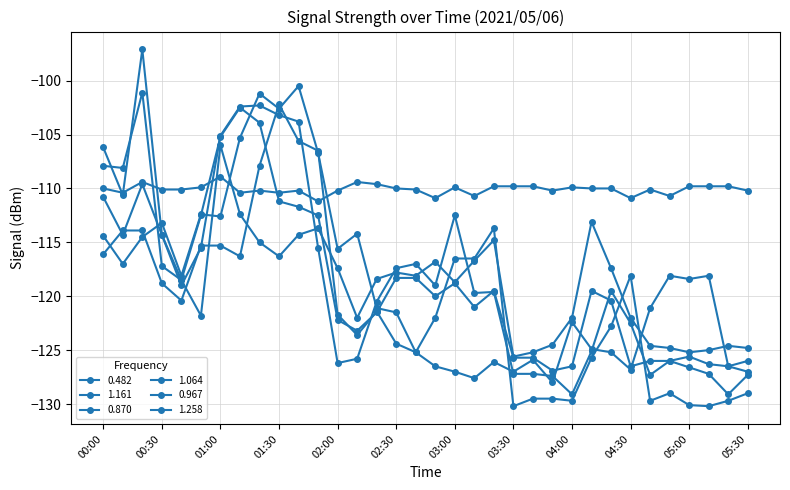

At which category does 1.064 reach its first local peak?

00:20